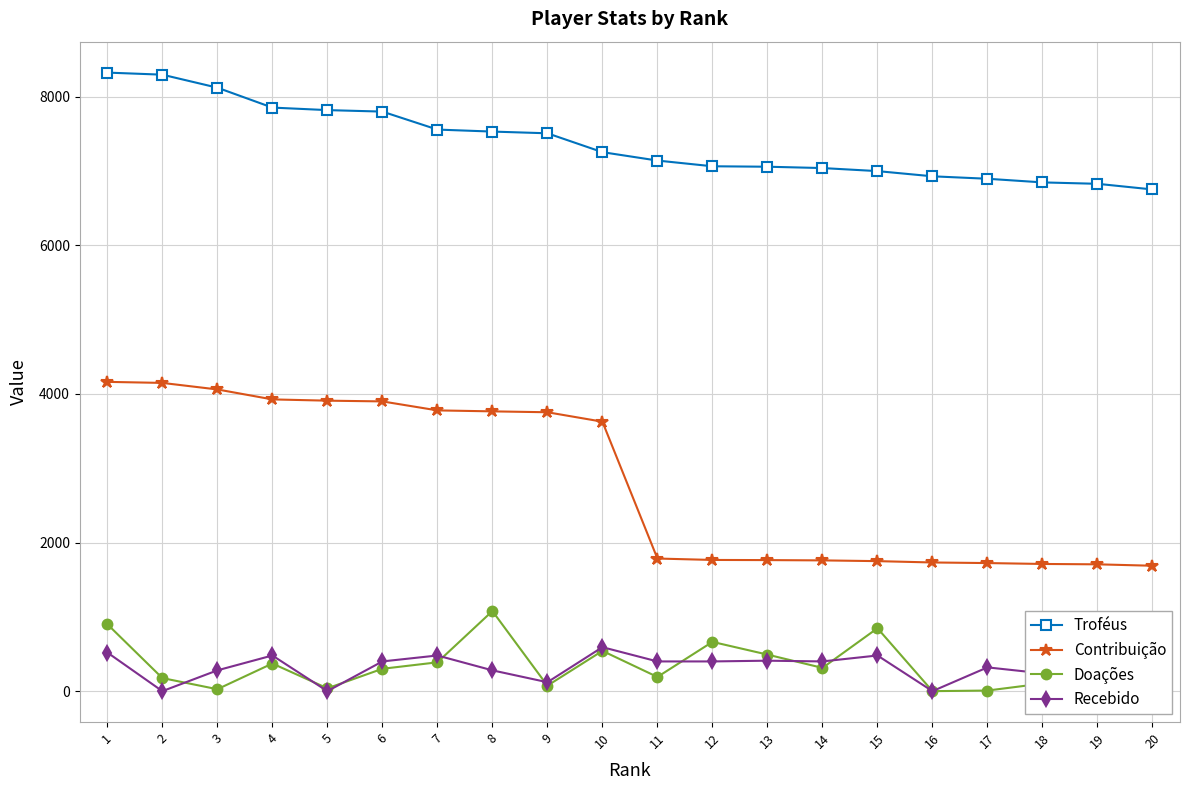

List the series in order of their peak value, highest first.

Troféus, Contribuição, Doações, Recebido